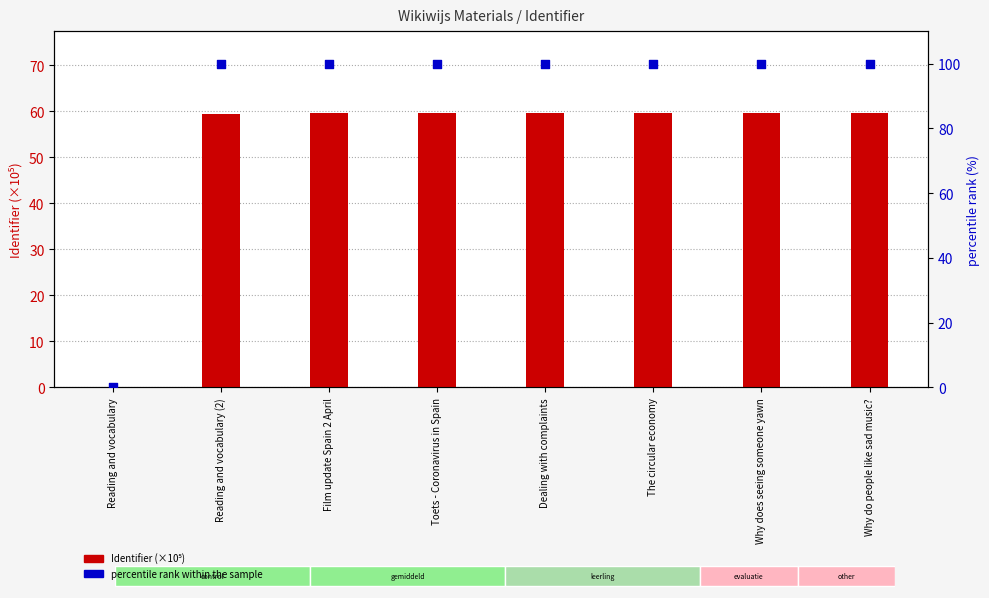

Is the value of percentile rank within the sample at Why does seeing someone yawn greater than the value of Identifier (×10⁵) at The circular economy?

Yes